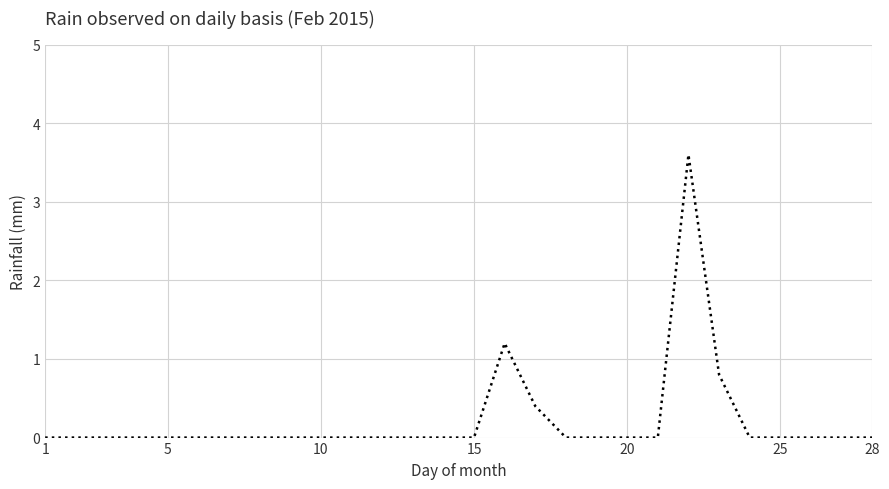

What is the difference between the maximum and minimum values?

3.6